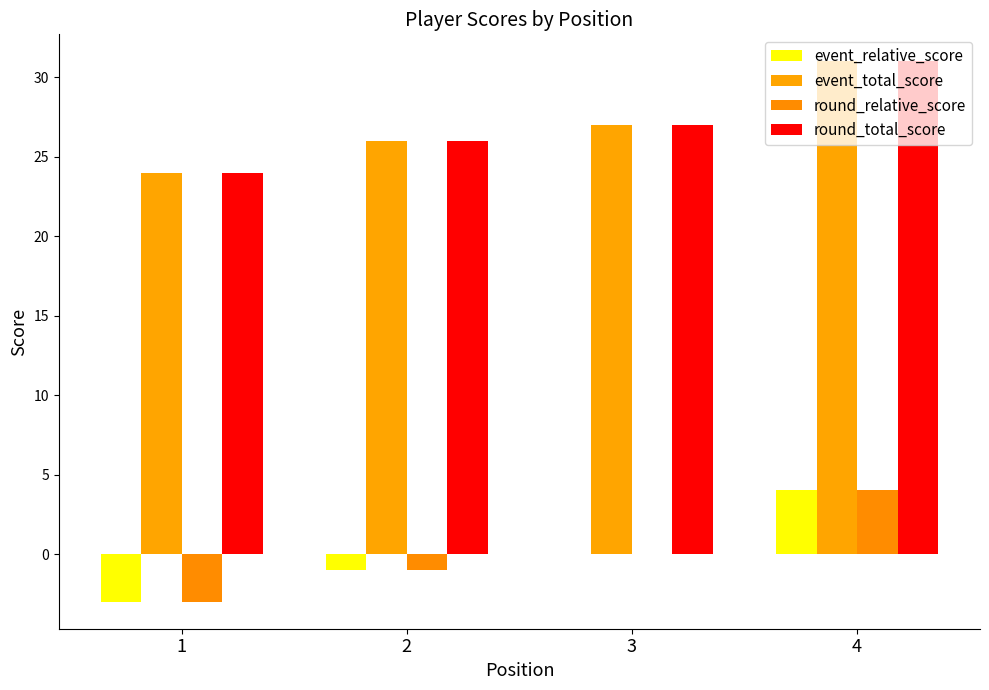

What is the spread (max minus min) of values at 2?

27